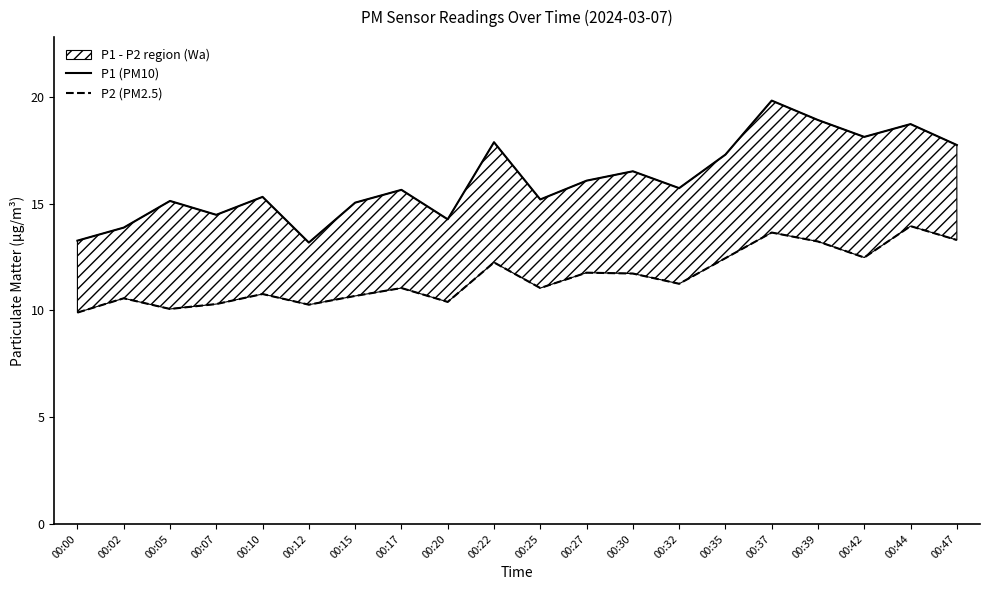

What are all the series names shown in the legend?

P1 (PM10), P2 (PM2.5)